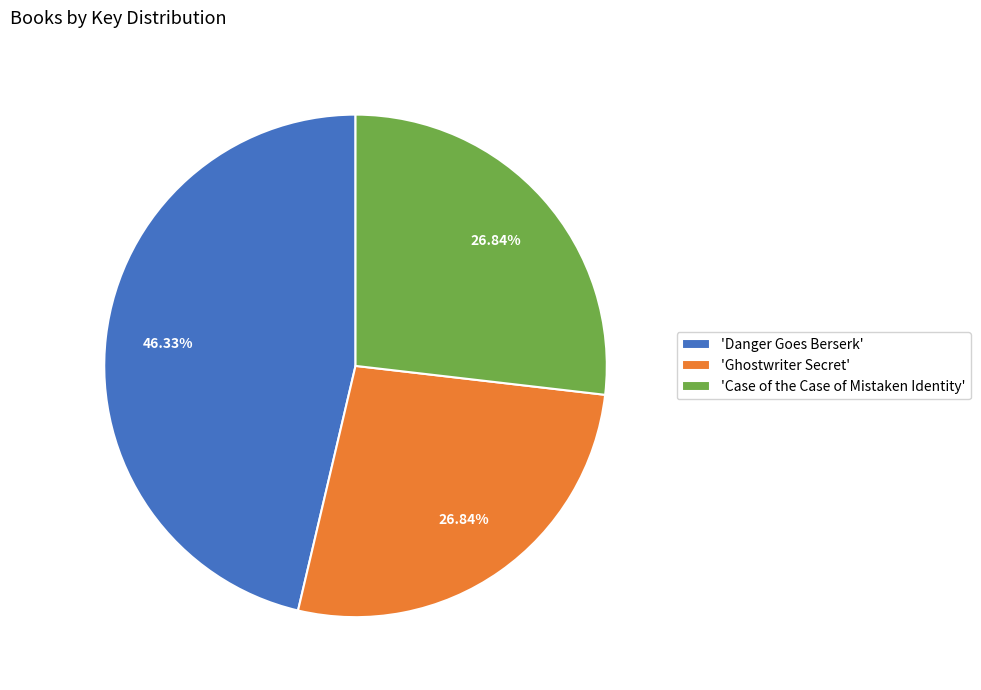

Combined, do 'Ghostwriter Secret' and 'Case of the Case of Mistaken Identity' account for over 50%?

Yes